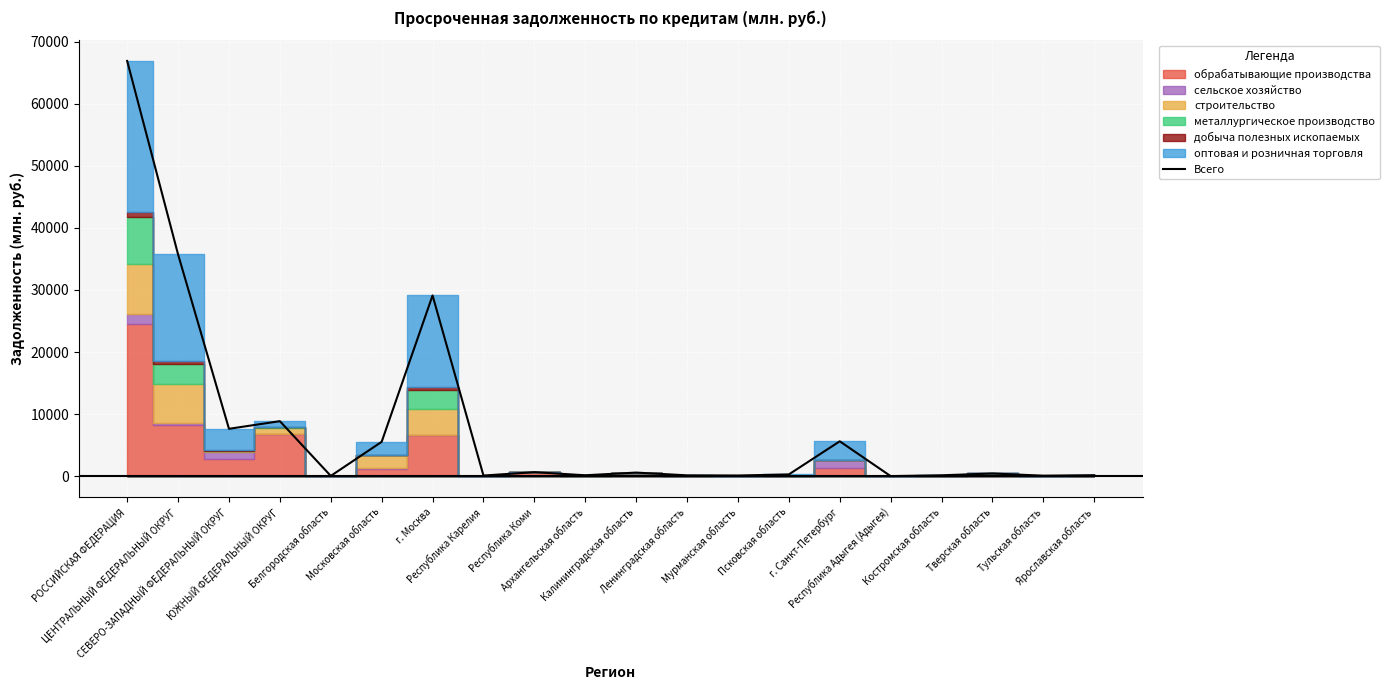

How many interior local valleys (lower than both neighbors) does the data have?

7